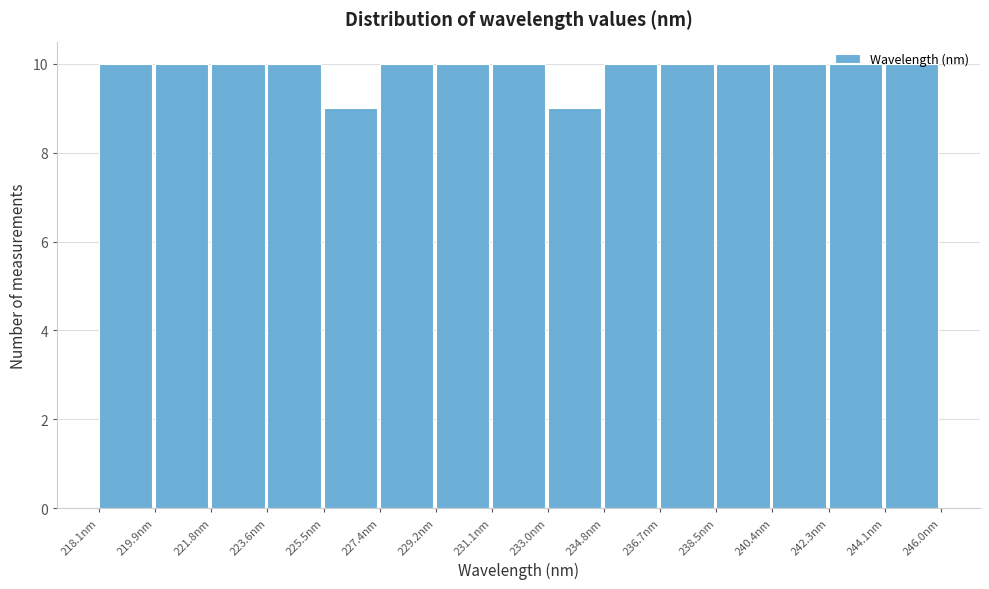

Reading left to right, transcribe this chart: for each bar, give the range it covers on the x-axis and its height. Neither the bar edges nor the heights are printed on the chart, so give them approximately, as read against the axes.

218.0 to 220.0: 10
220.0 to 221.8: 10
221.8 to 223.6: 10
223.6 to 225.6: 10
225.6 to 227.4: 9
227.4 to 229.2: 10
229.2 to 231.0: 10
231.0 to 233.0: 10
233.0 to 234.8: 9
234.8 to 236.6: 10
236.6 to 238.6: 10
238.6 to 240.4: 10
240.4 to 242.2: 10
242.2 to 244.2: 10
244.2 to 246.0: 10